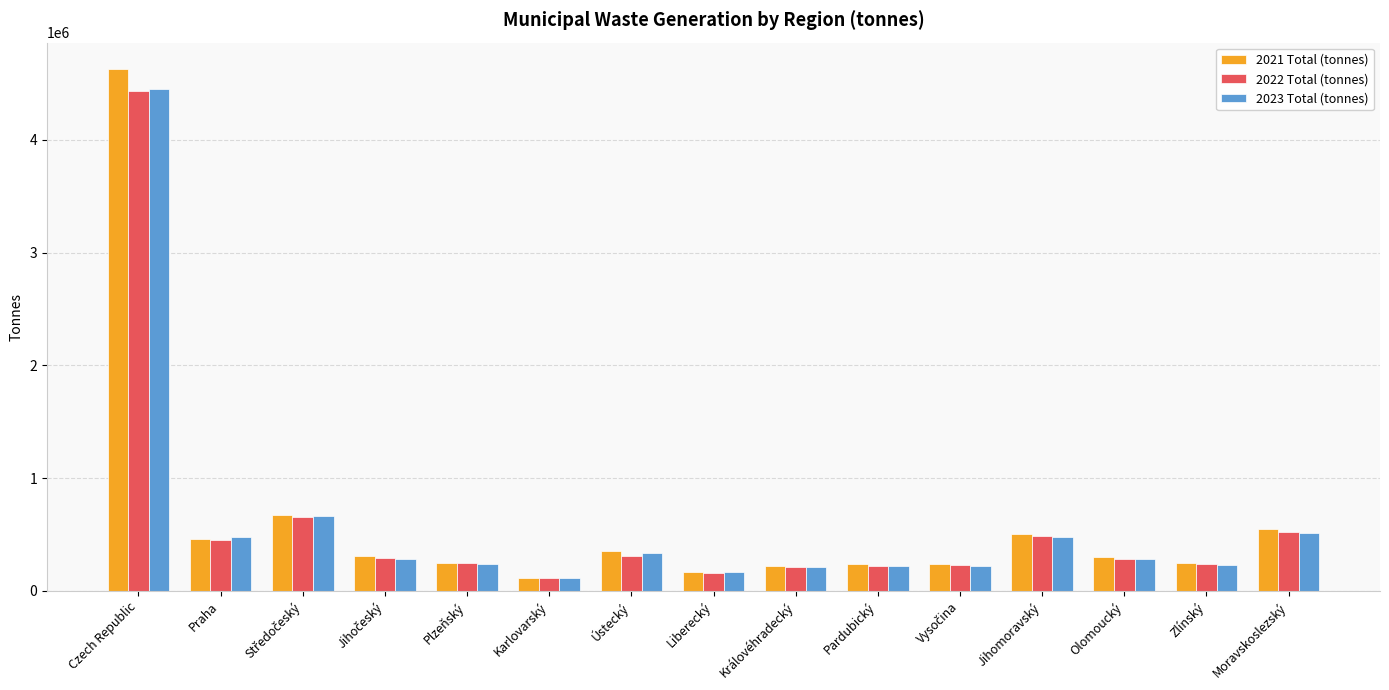

What is the value of the 2021 Total (tonnes) bar at the 6th from the left?

118088.7